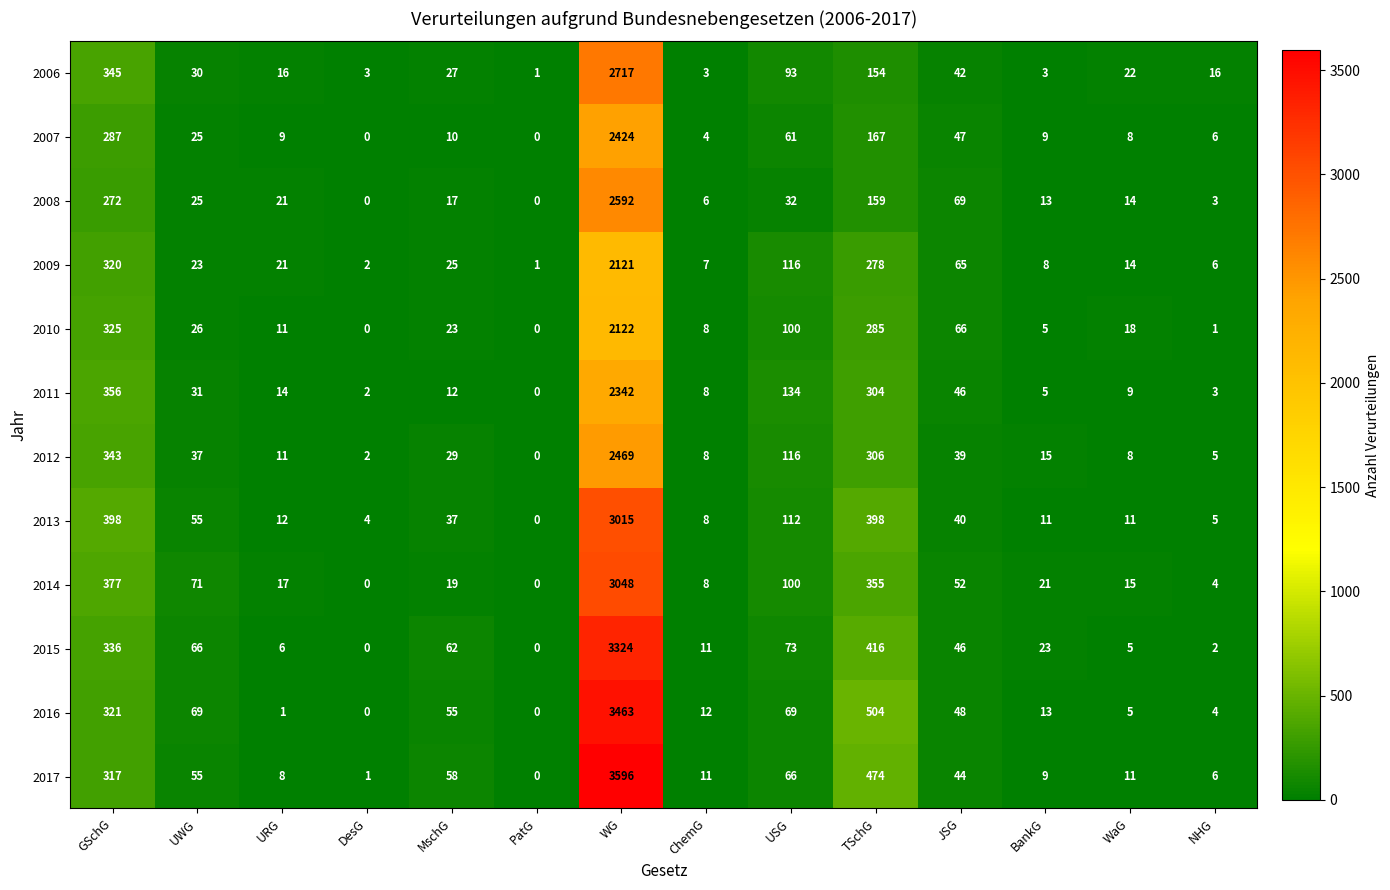

What is the average value of the 2010 series?

214